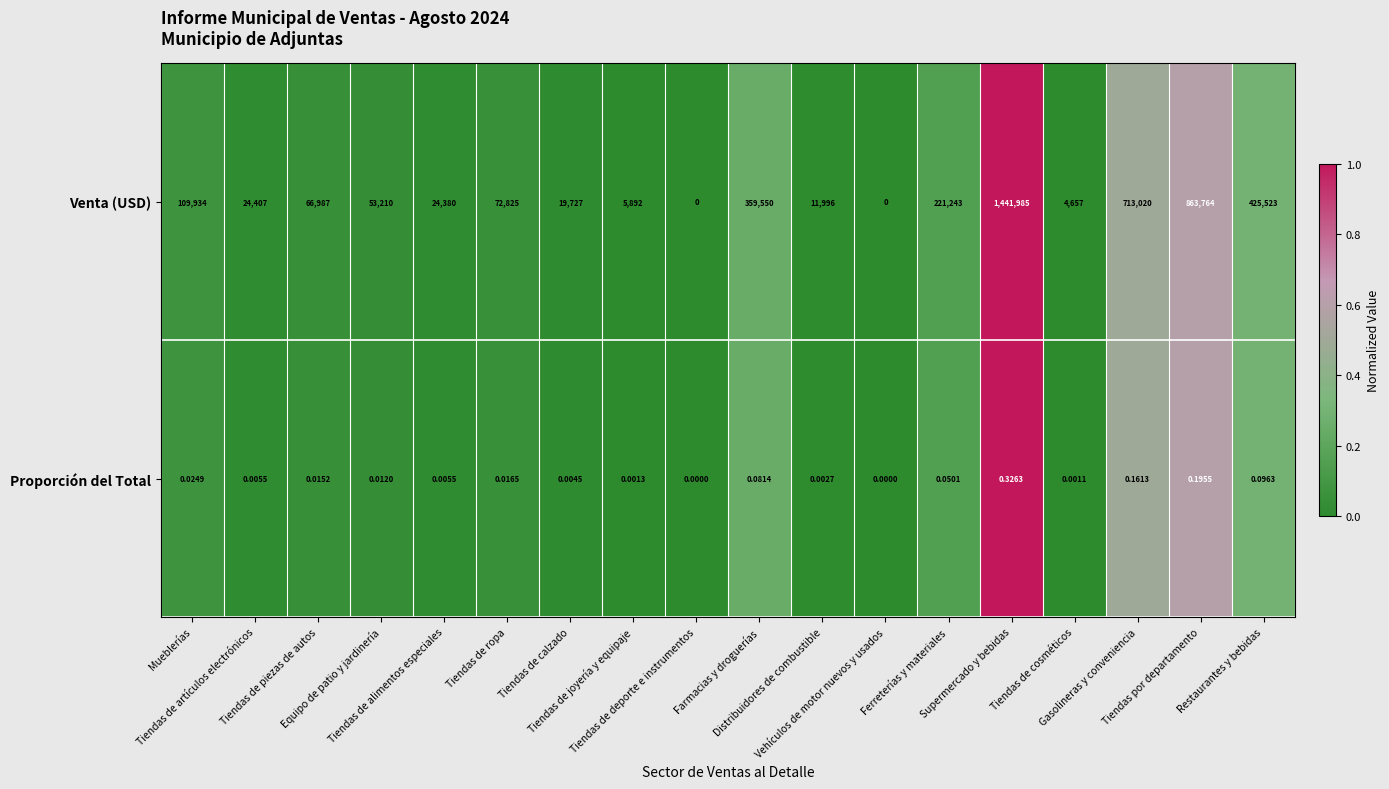

Which series has the largest range (max minus min)?

Venta (USD)